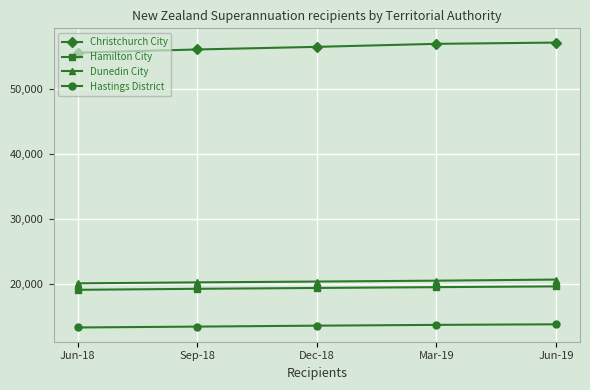

Is the value of Christchurch City at Jun-18 greater than the value of Dunedin City at Mar-19?

Yes